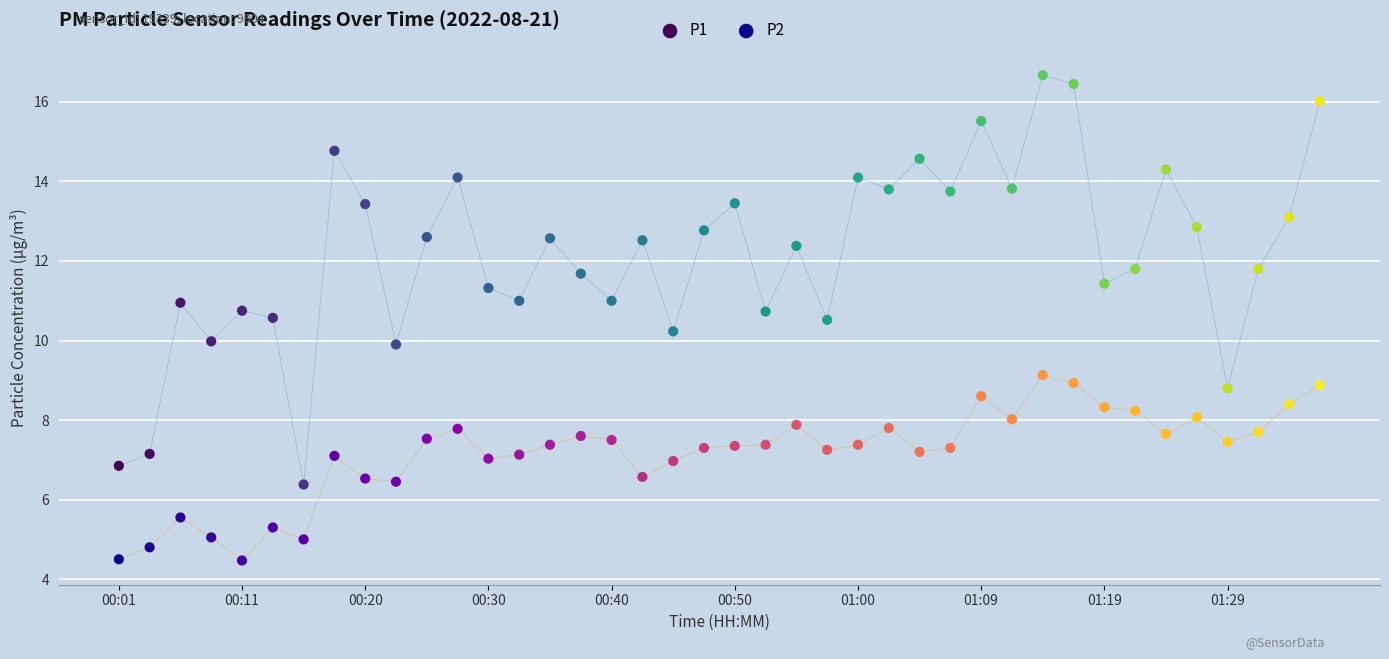

Which series contains the lowest Y value?

P2